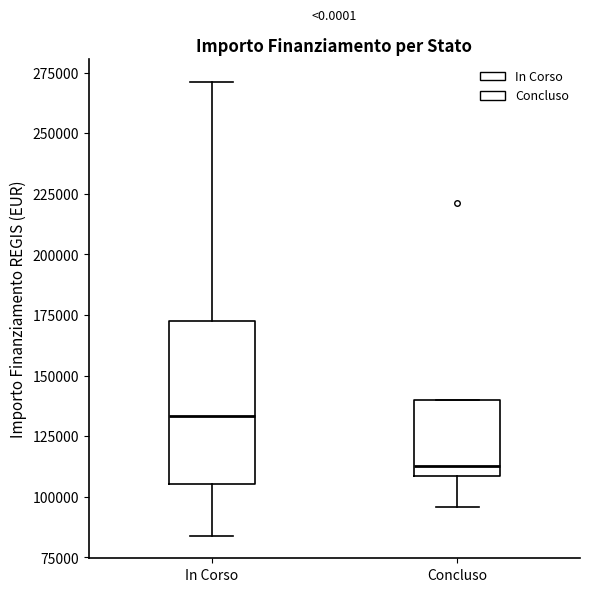

Reading left to right, transcribe this box plot: for each box, give where its median line is, the range the box spans, and where its two whiskers end, as read against the y-axis. The values are not printed on the chart, so give them approximately, as read against the axis.

In Corso: median 135000, box 105000 to 175000, whiskers 85000 to 270000
Concluso: median 115000, box 110000 to 140000, whiskers 95000 to 140000